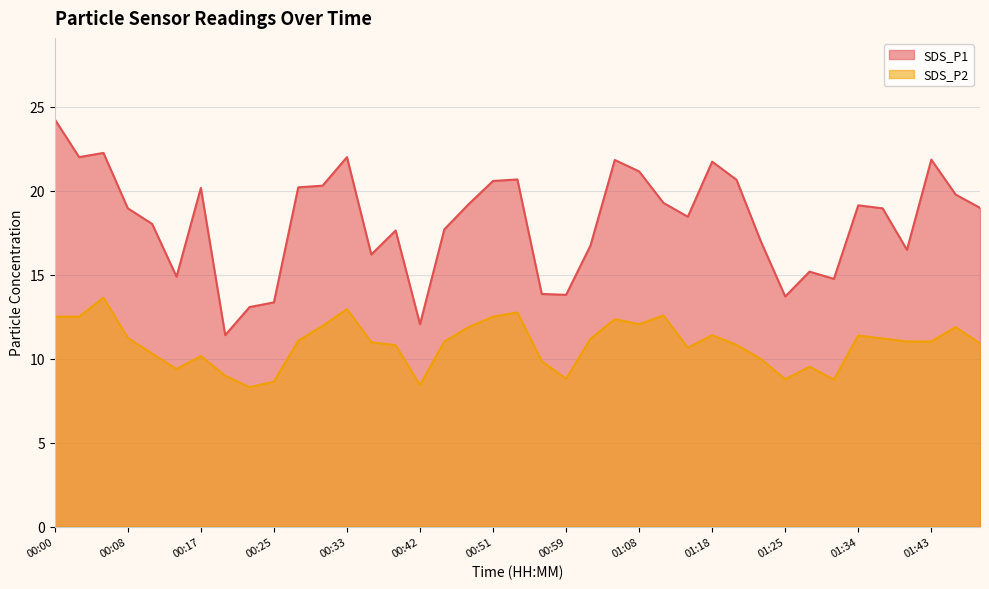

True or false: SDS_P1 and SDS_P2 intersect in this chart.

False